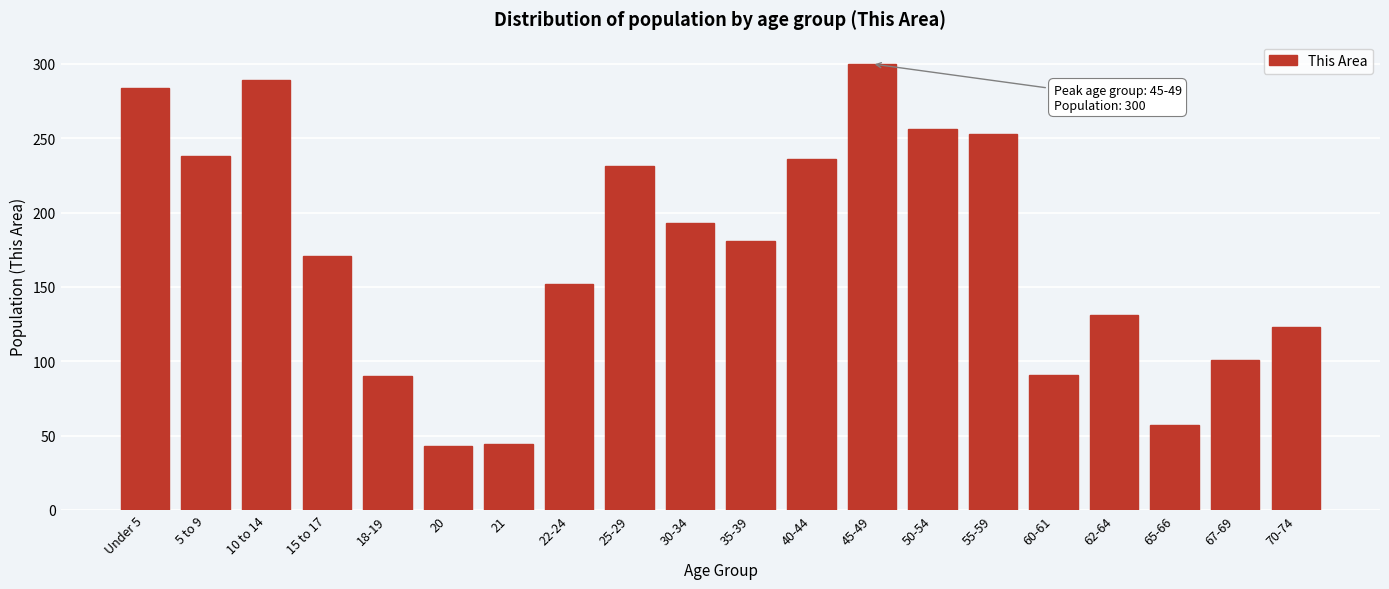

What is the value of the 13th bar from the left?

300